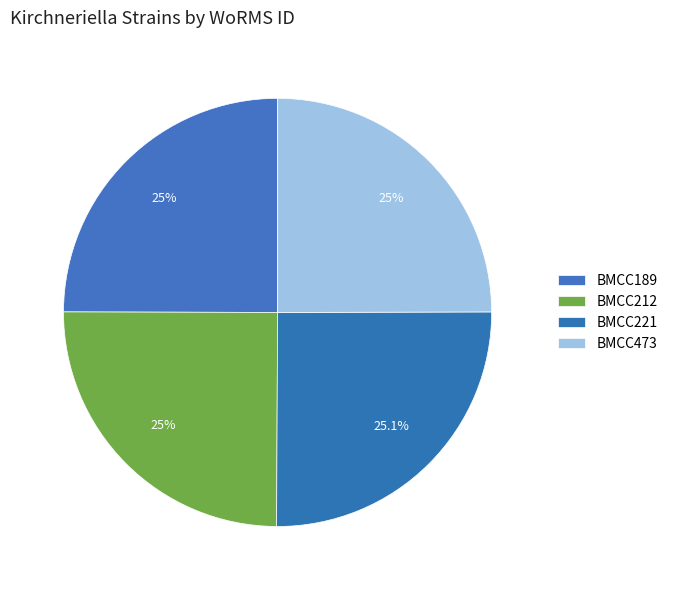

What is the largest slice in the pie chart?

BMCC221